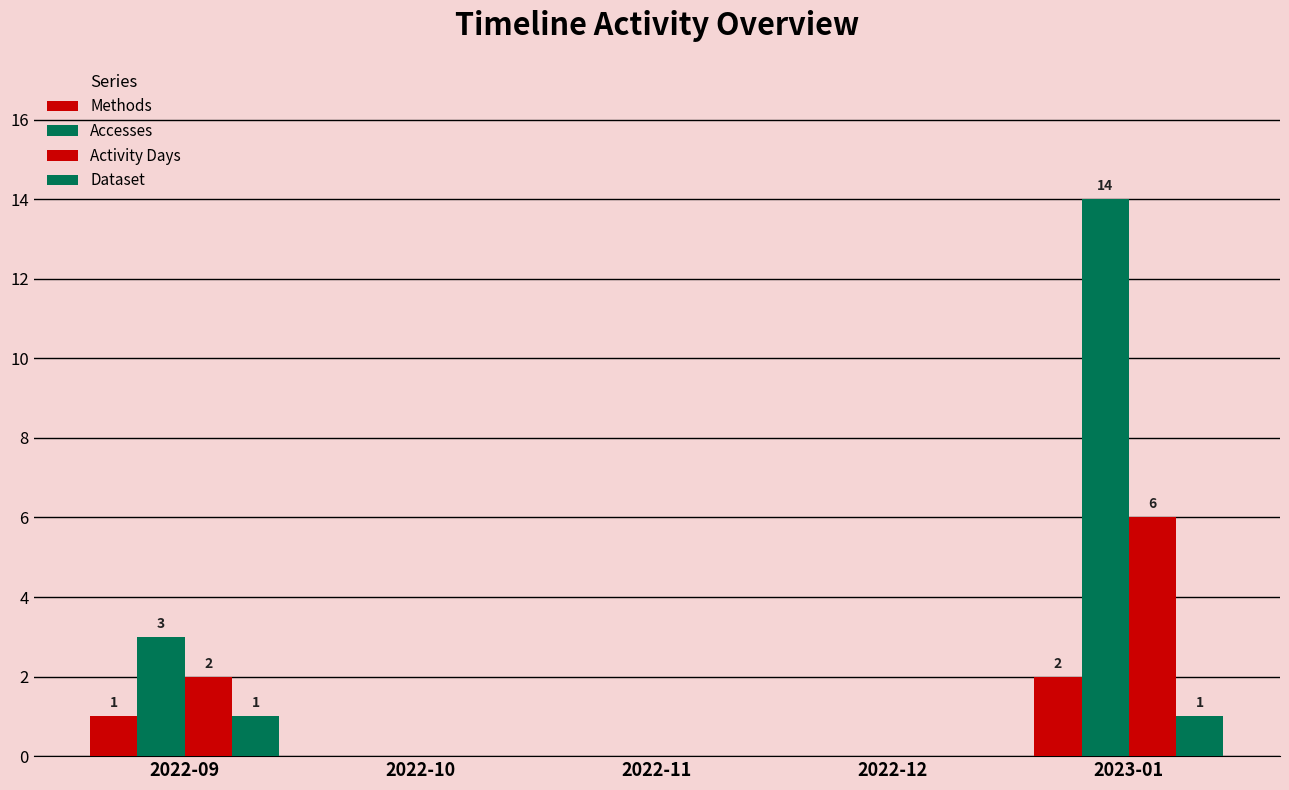

Which series has the largest range (max minus min)?

Accesses